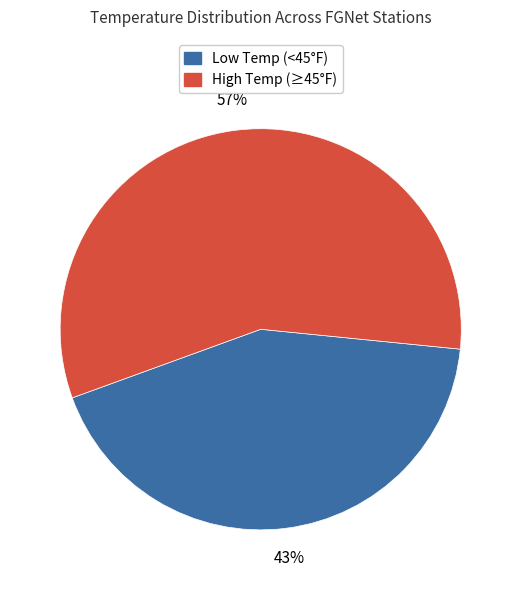

Is there a majority slice in this chart?

Yes